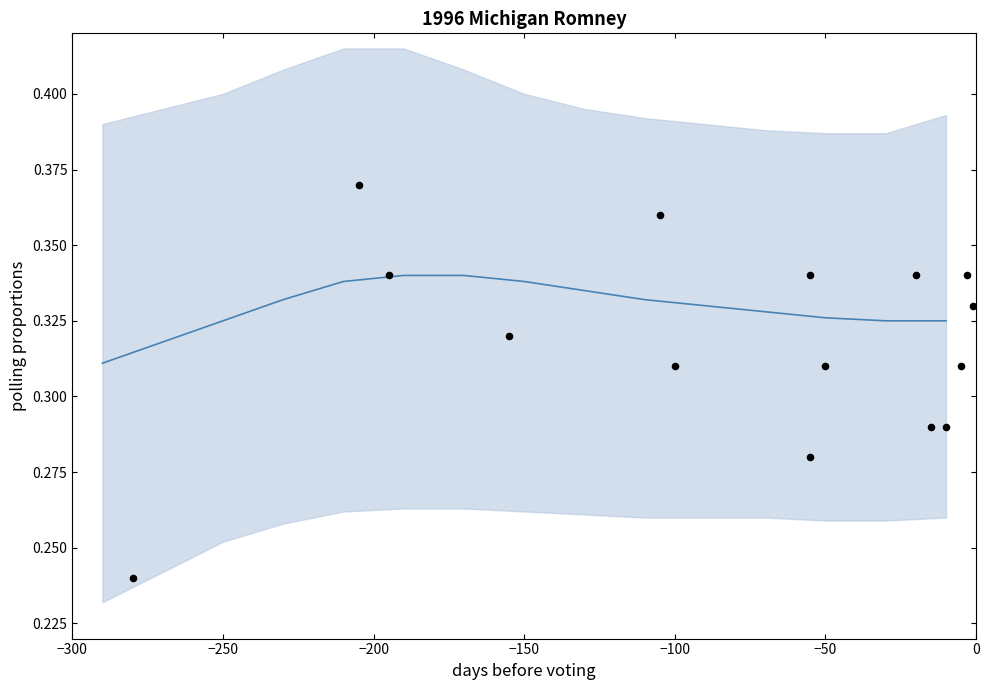

Is the value of observations at 12 greater than the value of trend at 13?

No